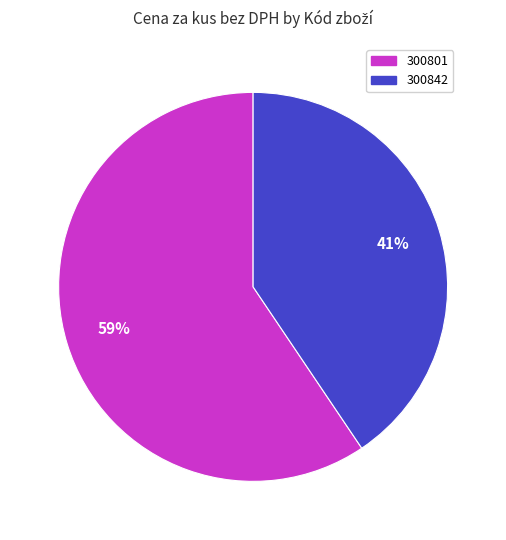

What percentage is the 300801 slice, to the nearest percent?

59%